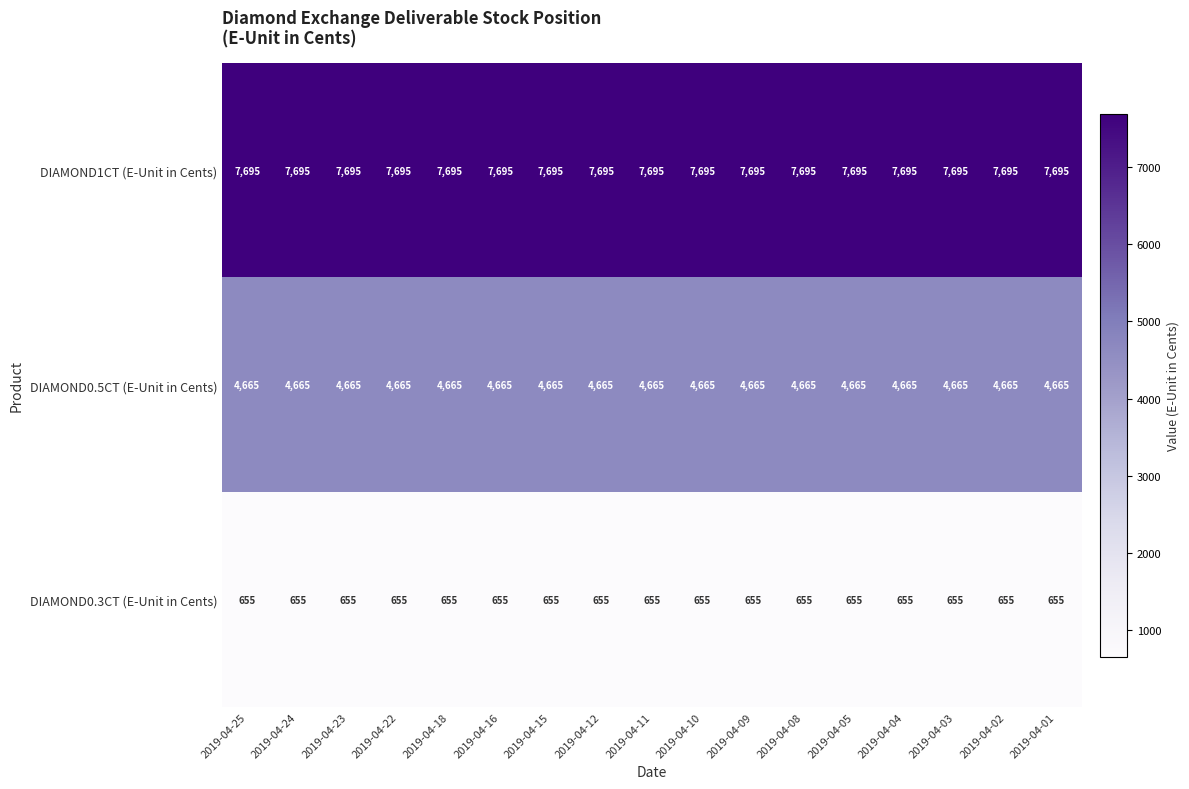

Which series has the largest total across all categories?

DIAMOND1CT (E-Unit in Cents)